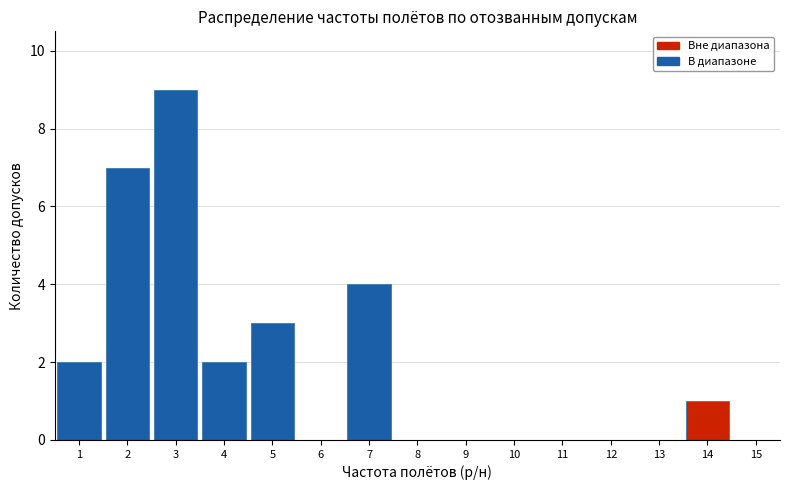

Reading left to right, extract all data points from this chart.

1=2	2=7	3=9	4=2	5=3	6=0	7=4	8=0	9=0	10=0	11=0	12=0	13=0	14=1	15=0